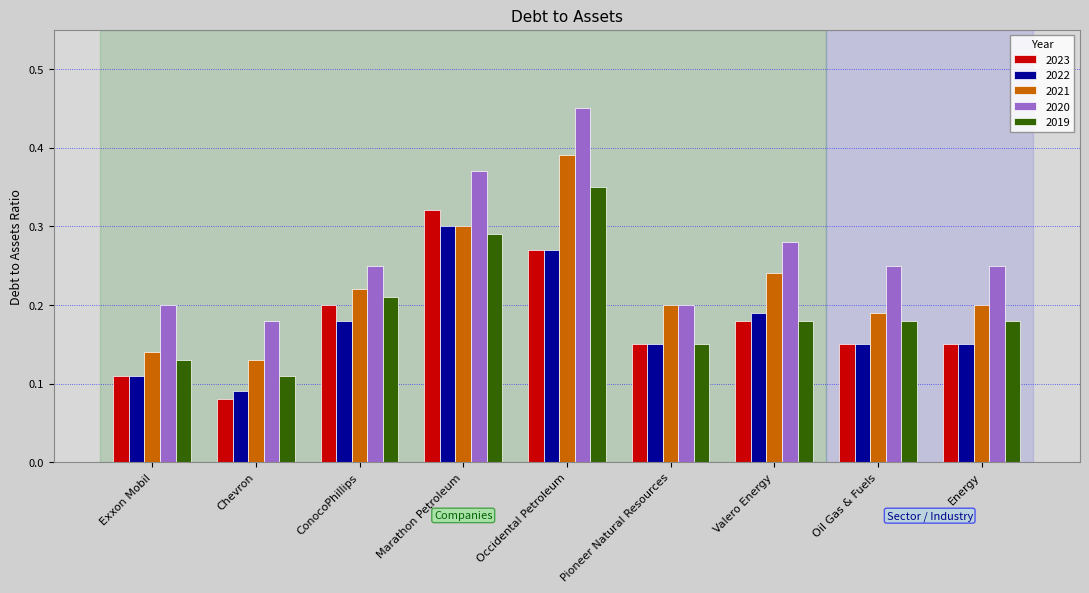

Are the bars horizontal?

No